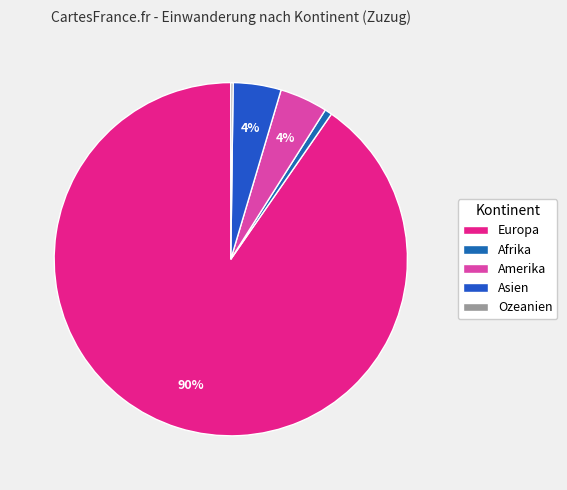

Rank the categories by value from lowest to highest.

Ozeanien, Afrika, Amerika, Asien, Europa